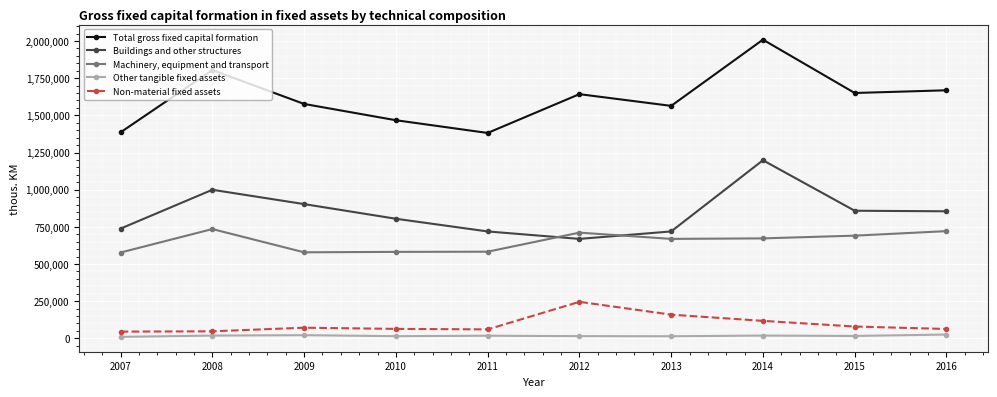

True or false: Other tangible fixed assets and Total gross fixed capital formation cross at least once.

False